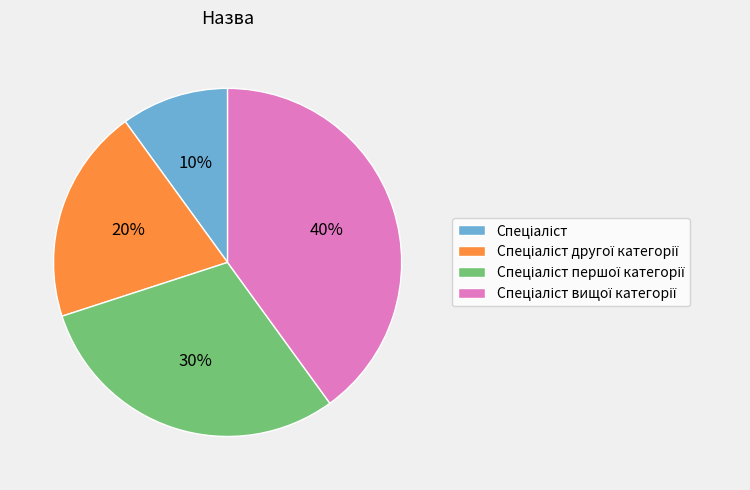

To the nearest percent, what is the average slice percentage?

25%